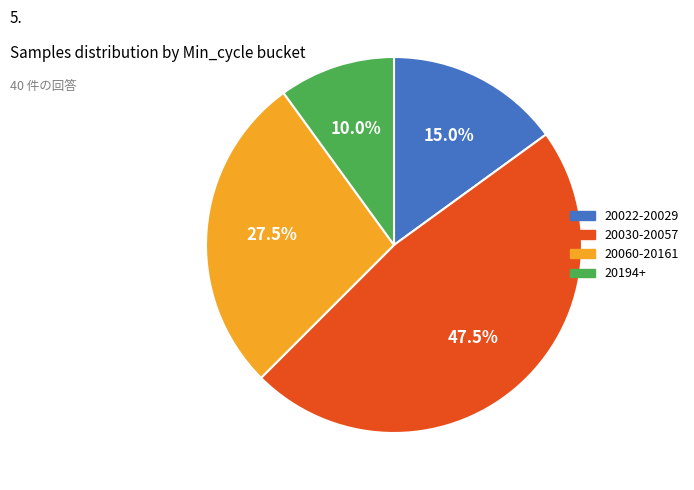

Count the number of slices in the pie.

4